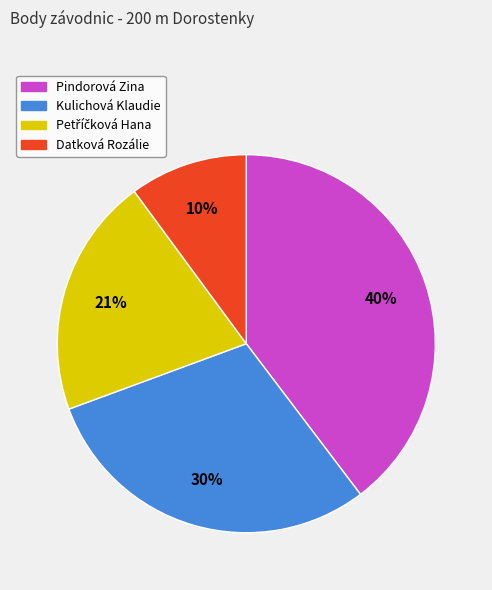

To the nearest percent, what percentage of the pie is Kulichová Klaudie?

30%